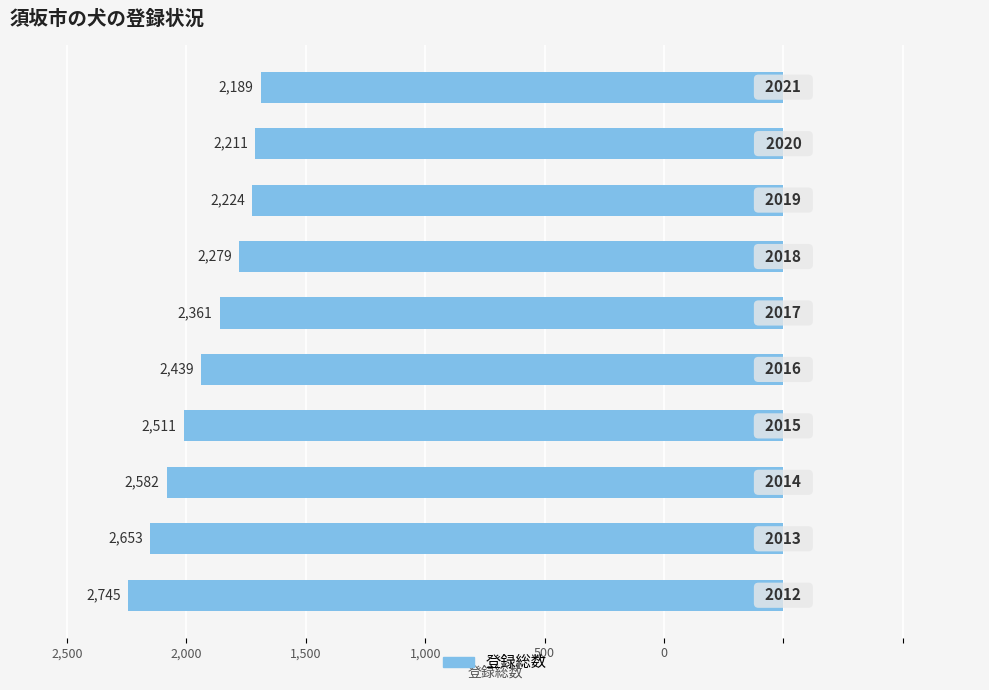

Does the chart contain any negative values?

Yes